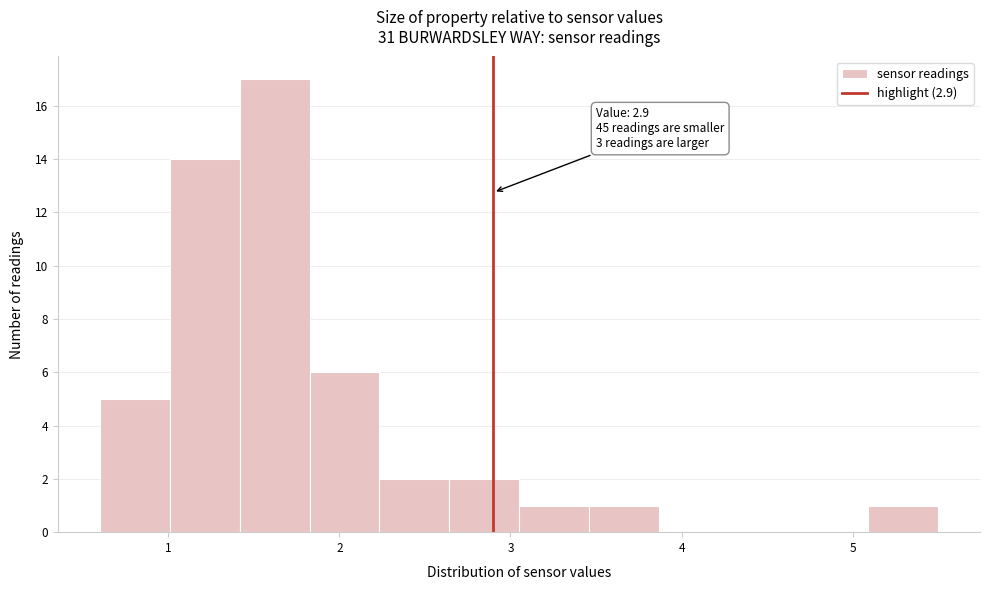

Which range on the x-axis has the tallest bar?

1.4 to 1.8